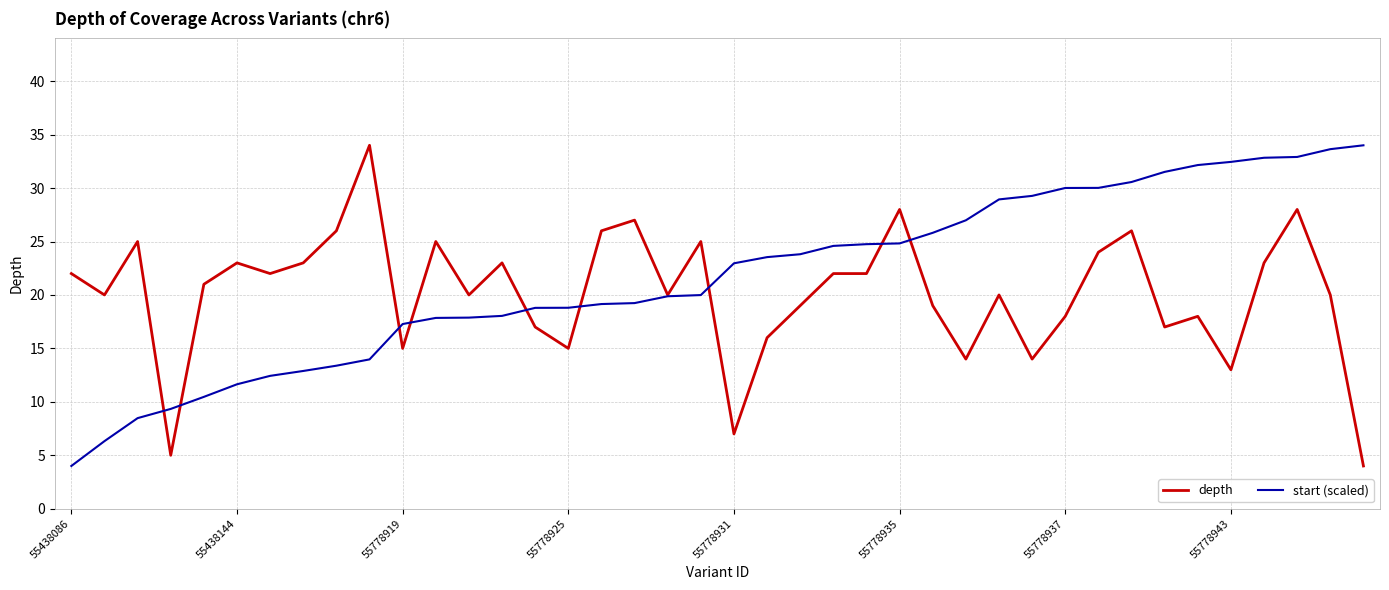

What is the lowest value of the depth series?

4.0